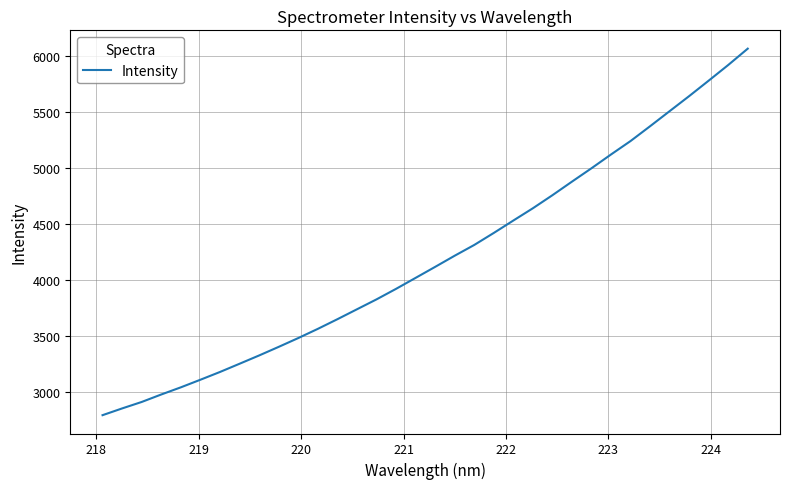

What is the difference between the maximum and minimum values?

3271.2